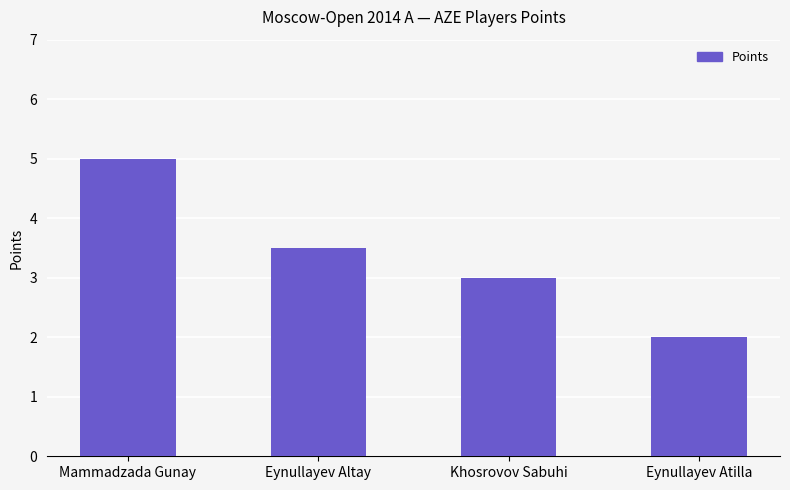

What is the change in value from Mammadzada Gunay to Khosrovov Sabuhi?

-2.0